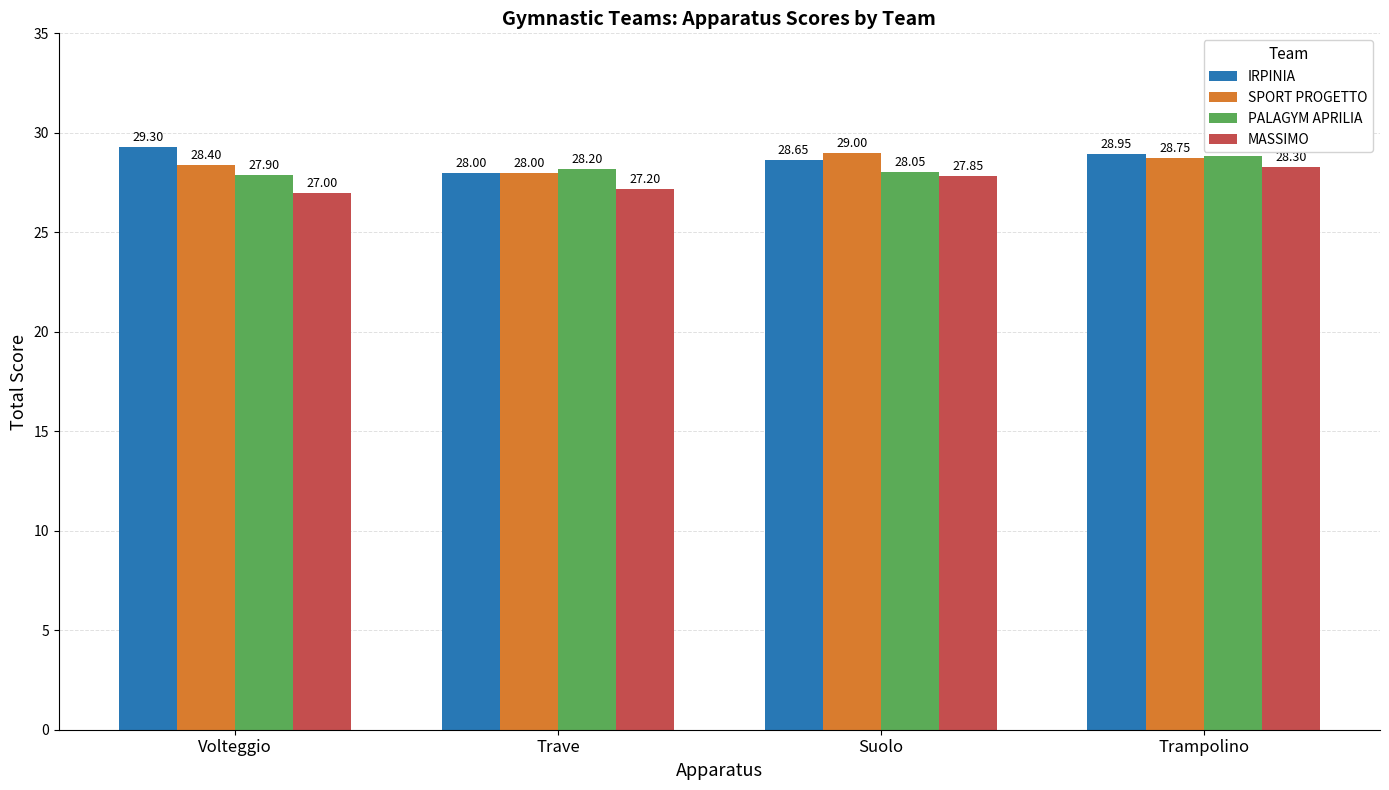

What is the lowest value of the IRPINIA series?

28.0